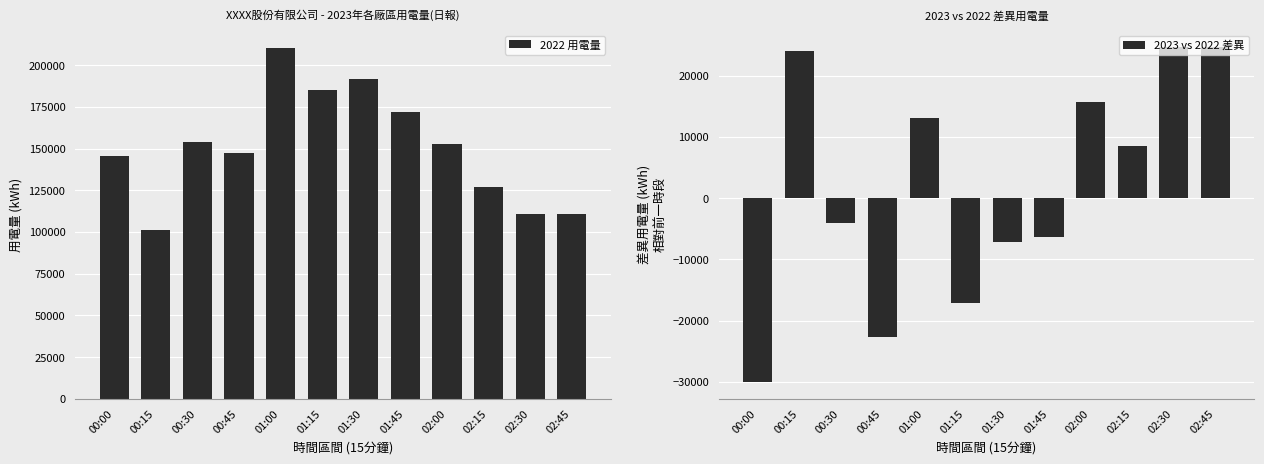

The 2023 vs 2022 差異 series shows 24698.1 at 02:30. True or false?

True